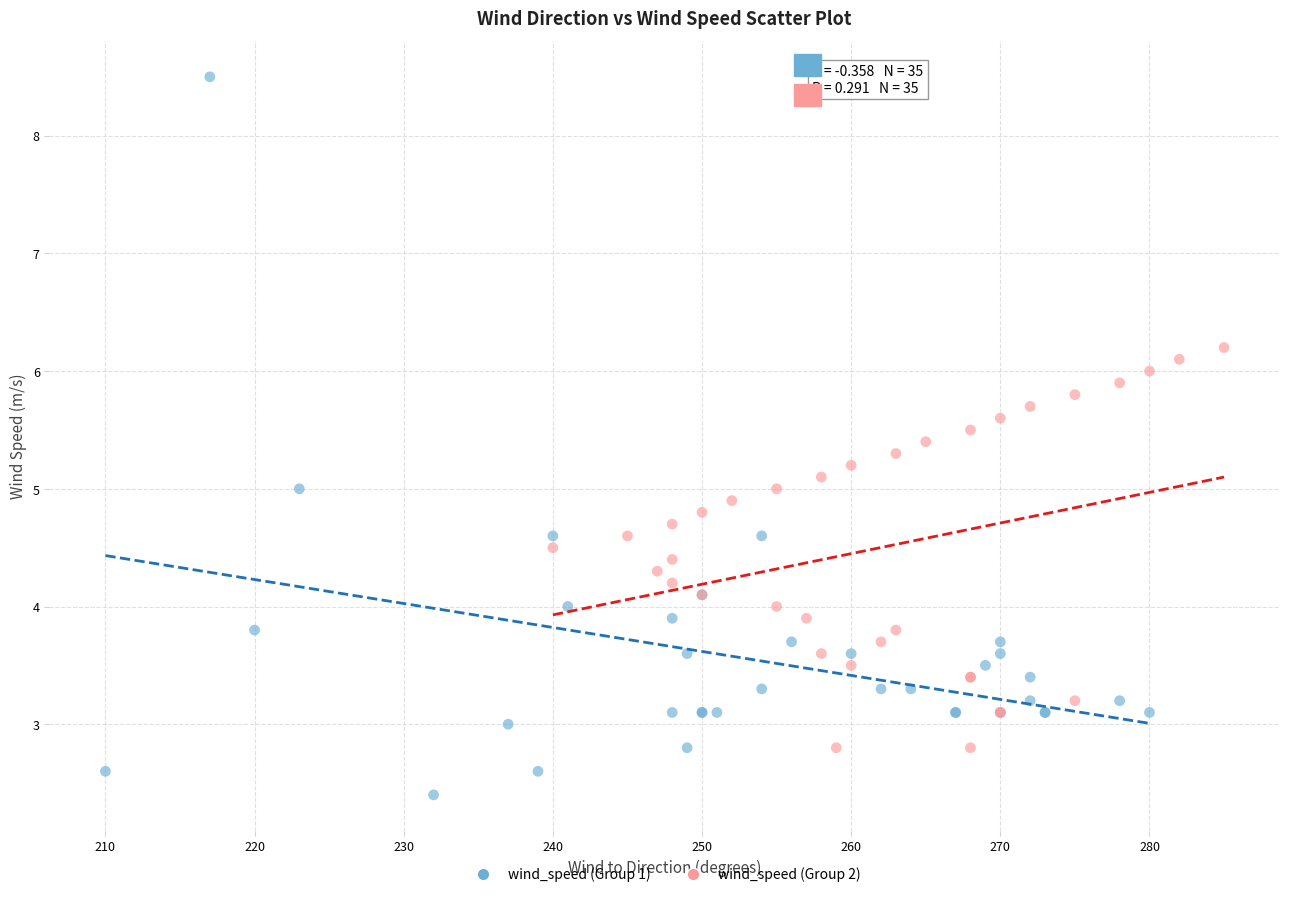

Which series contains the lowest Y value?

wind_speed (Group 1)